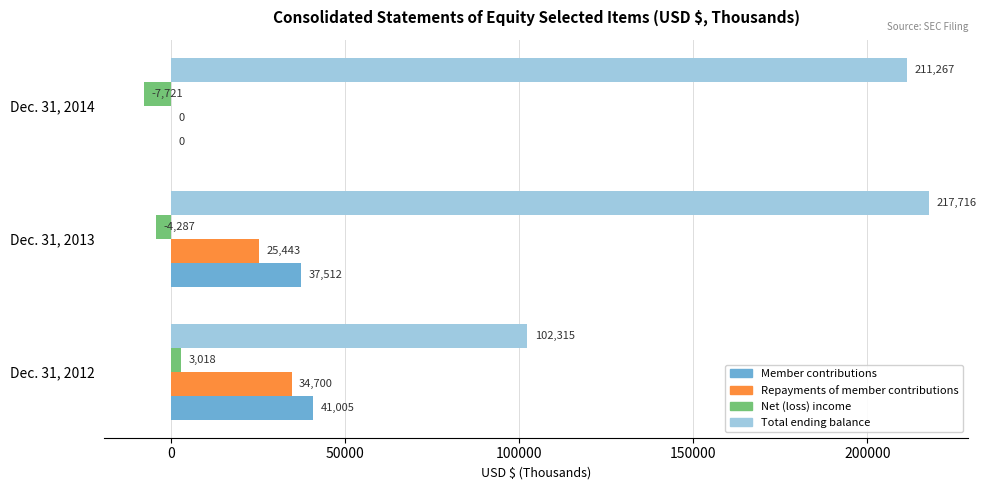

What is the total value across all series at Dec. 31, 2013?

276384